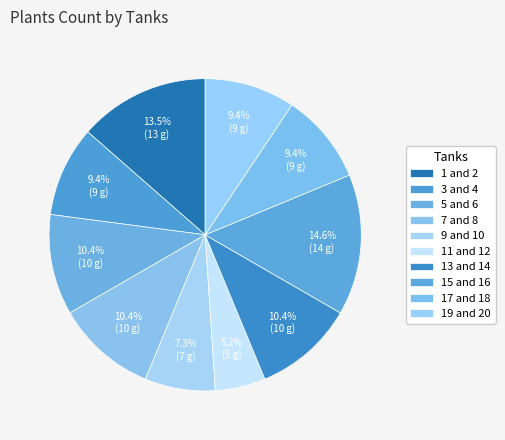

To the nearest percent, what percentage of the pie is 1 and 2?

14%